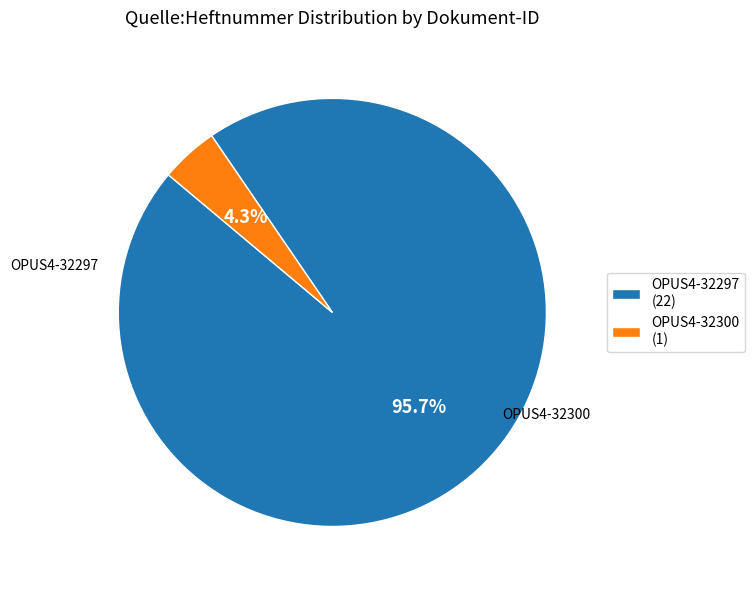

Which category accounts for the majority?

OPUS4-32297